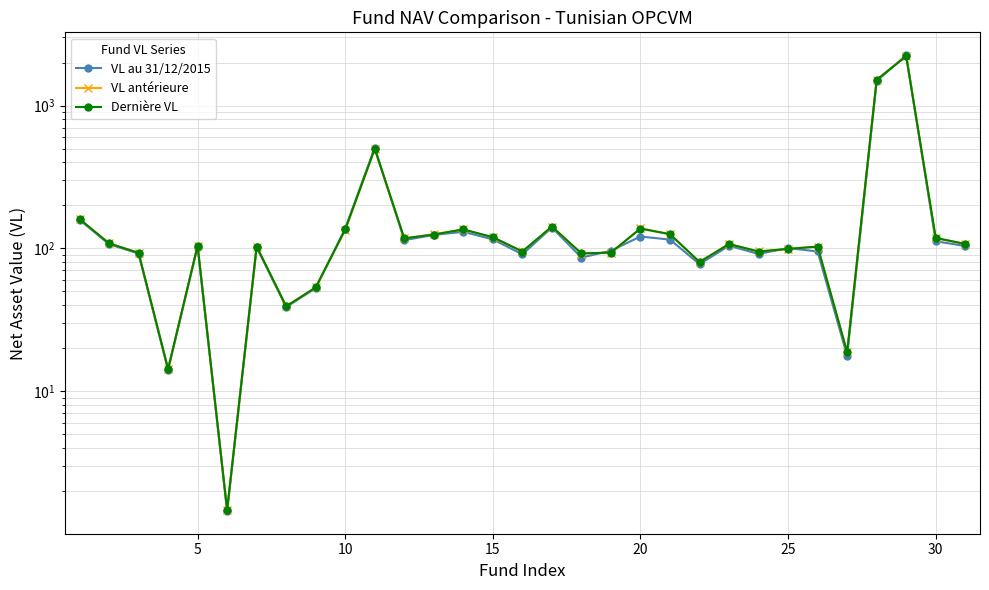

Reading left to right, transcribe all the data shown in this chart.

VL au 31/12/2015: 158.4	106.8	91.9	14.1	102.9	1.4	101.6	38.8	52.5	137.5	507.5	114.0	124.0	130.5	115.5	90.7	139.8	86.1	96.2	120.9	115.0	77.5	104.2	91.3	100.3	95.0	17.7	1482.8	2255.0	112.0	103.7
VL antérieure: 160.3	108.2	92.9	14.3	104.2	1.5	102.8	39.2	53.2	134.4	495.1	117.4	125.1	135.5	119.4	95.0	141.6	91.9	93.2	137.7	125.4	80.2	107.1	95.0	99.0	102.9	18.7	1514.6	2227.2	117.6	107.2
Dernière VL: 160.3	108.2	92.9	14.3	104.2	1.5	102.9	39.2	53.2	135.6	498.1	117.4	124.9	135.5	119.5	94.9	142.0	92.1	93.3	137.5	125.6	80.2	107.1	94.9	99.0	102.7	18.7	1513.8	2217.4	118.3	107.2